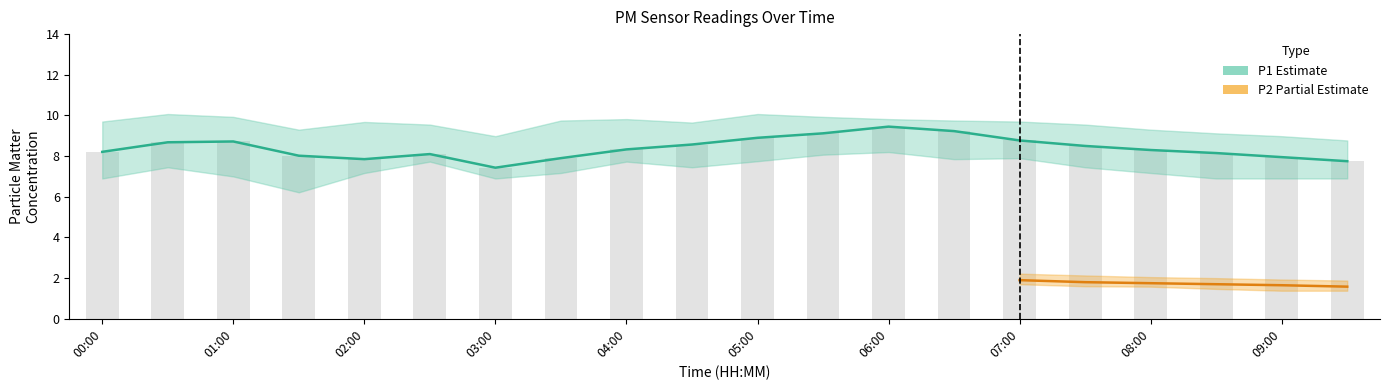

Are the bars grouped side by side (vs. stacked)?

Yes